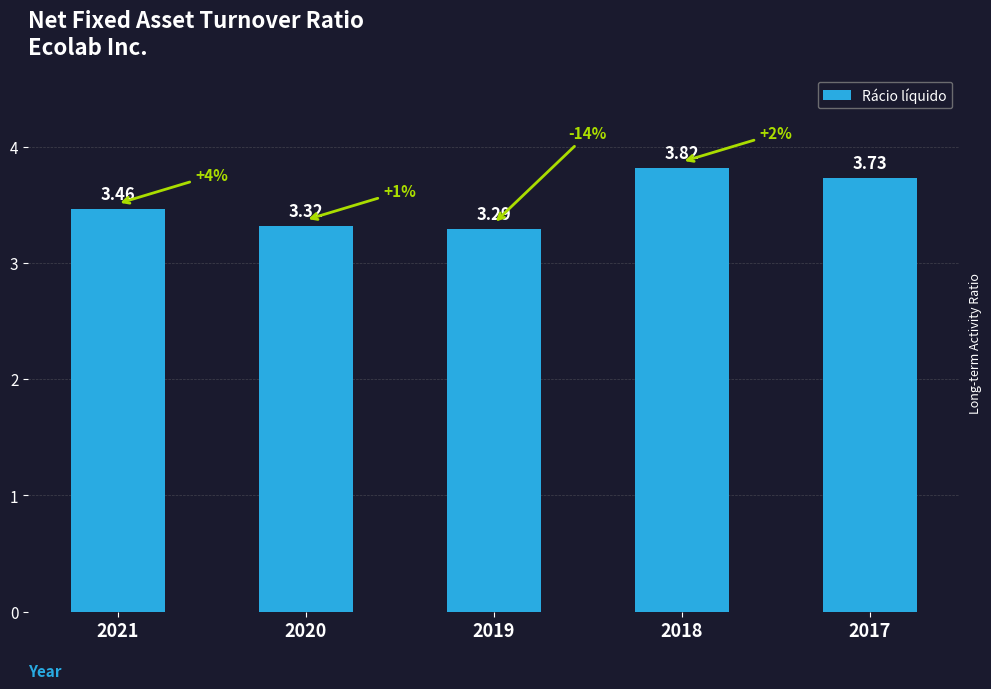

What is the sum of the values at 2020 and 2019?

6.6